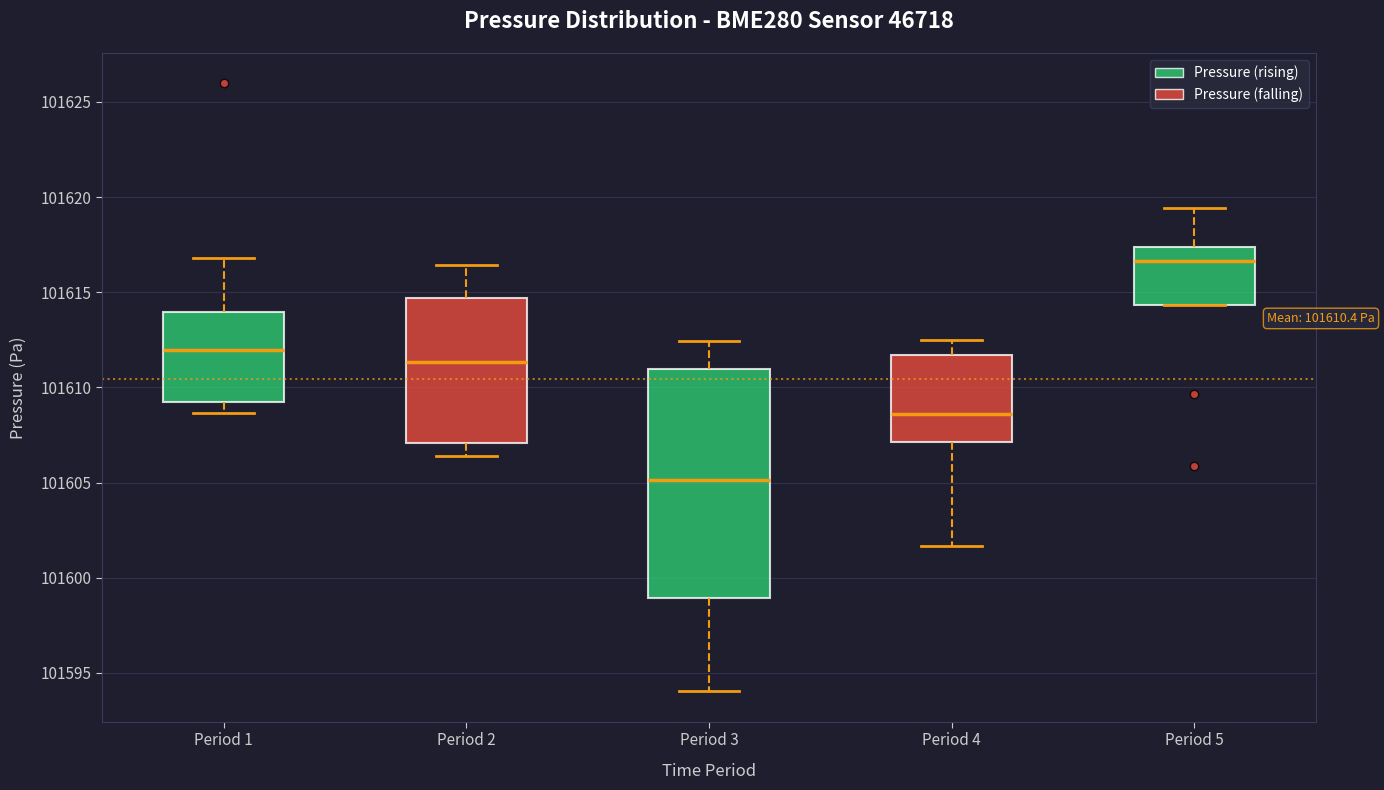

Which box's median line is the lowest?

Period 3